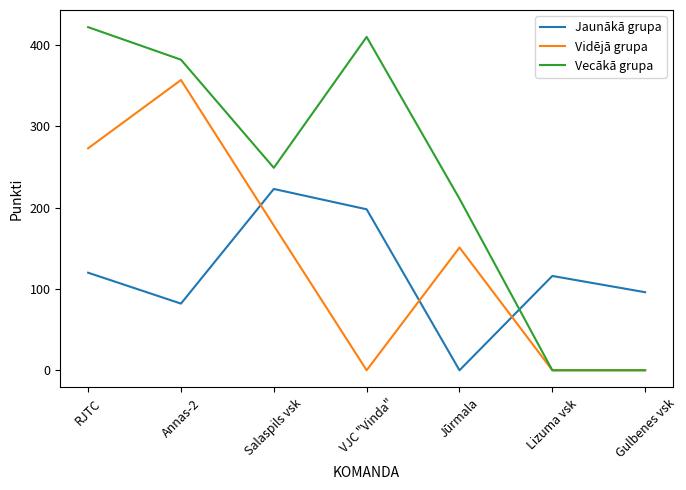

What is the total value across all series at RJTC?

815